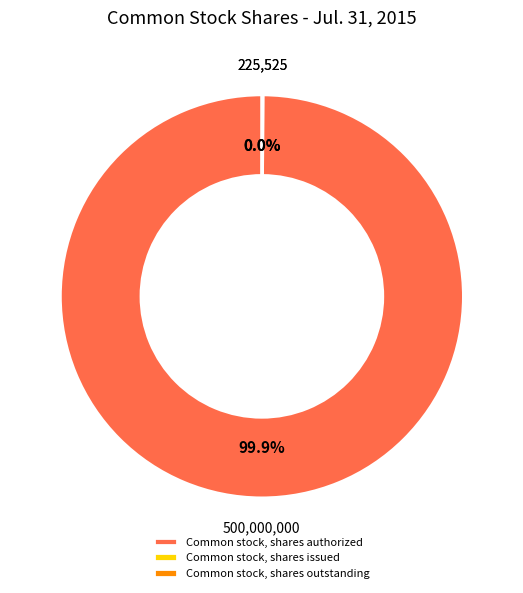

Which slice is the largest?

Common stock, shares authorized